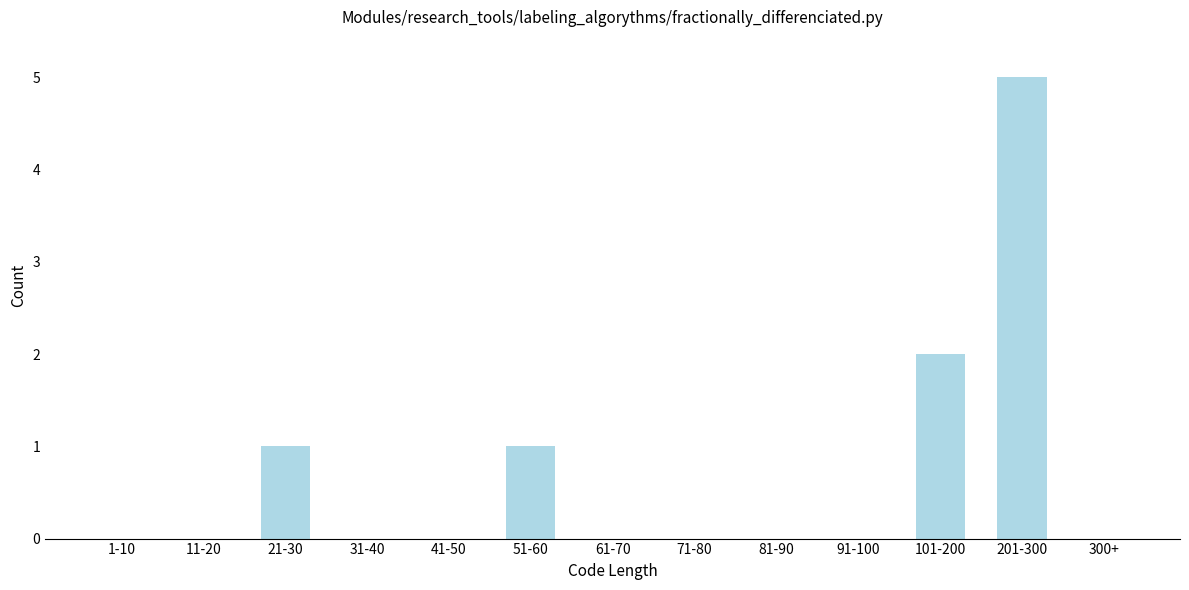

Reading left to right, transcribe all the data shown in this chart.

1-10=0	11-20=0	21-30=1	31-40=0	41-50=0	51-60=1	61-70=0	71-80=0	81-90=0	91-100=0	101-200=2	201-300=5	300+=0